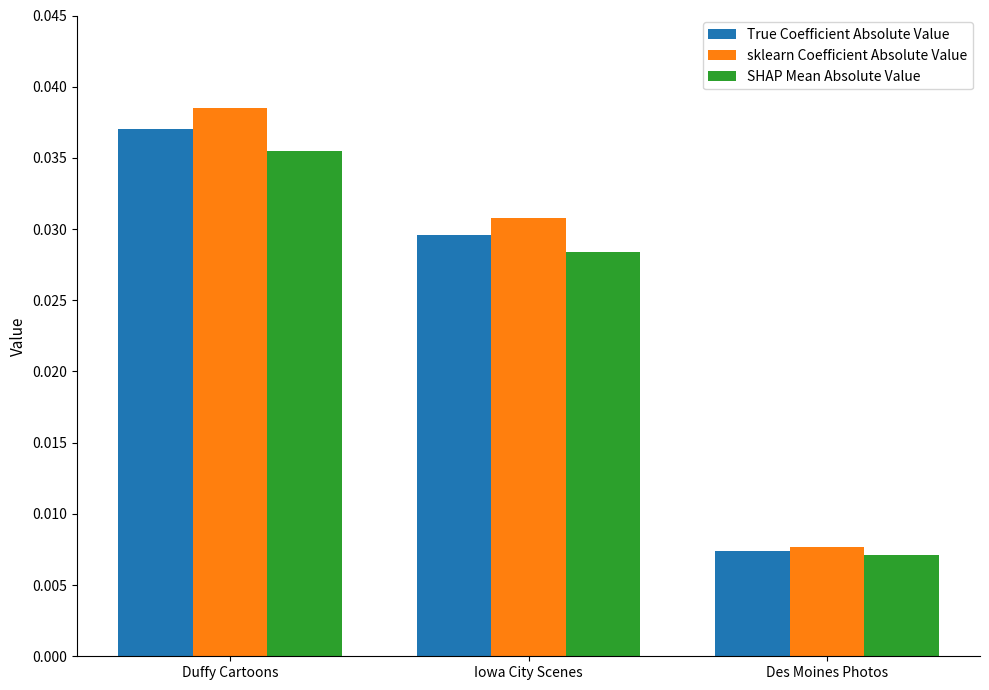

How many groups of bars are there?

3